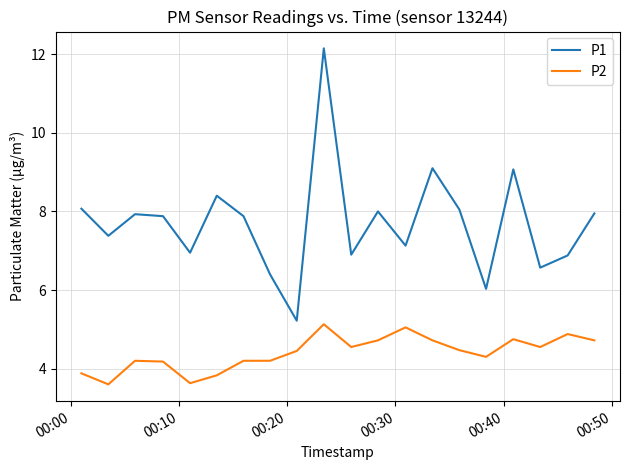

What are all the series names shown in the legend?

P1, P2